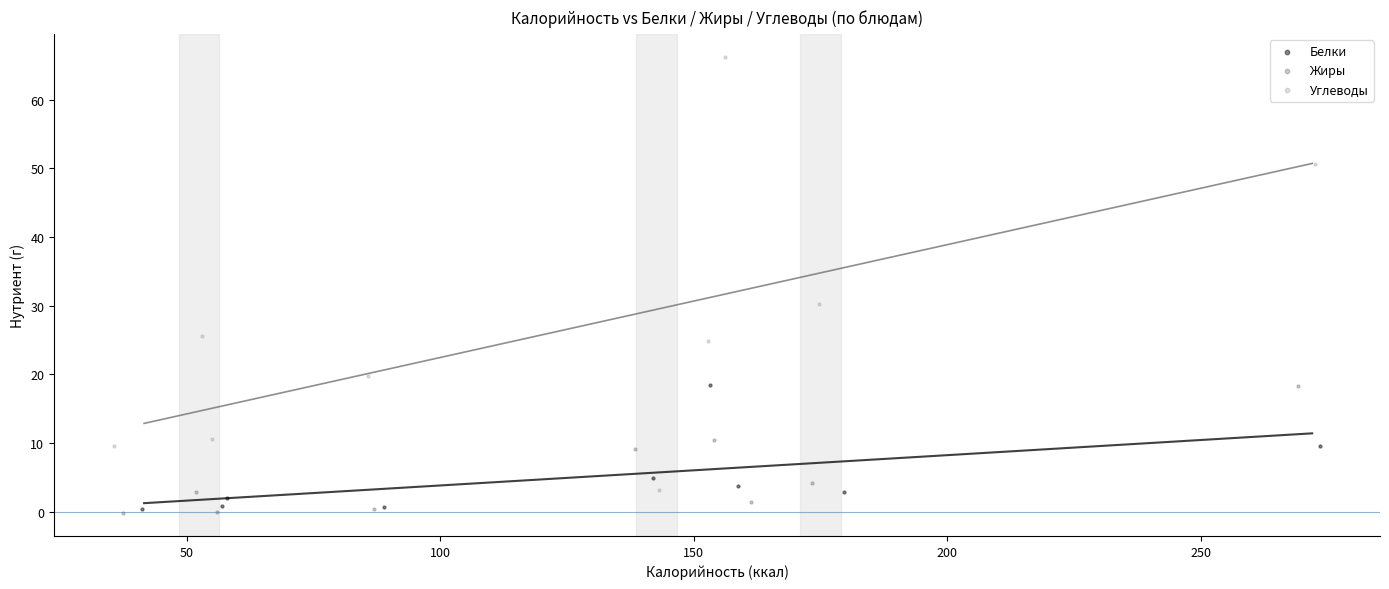

Which series reaches the maximum Y coordinate?

Углеводы